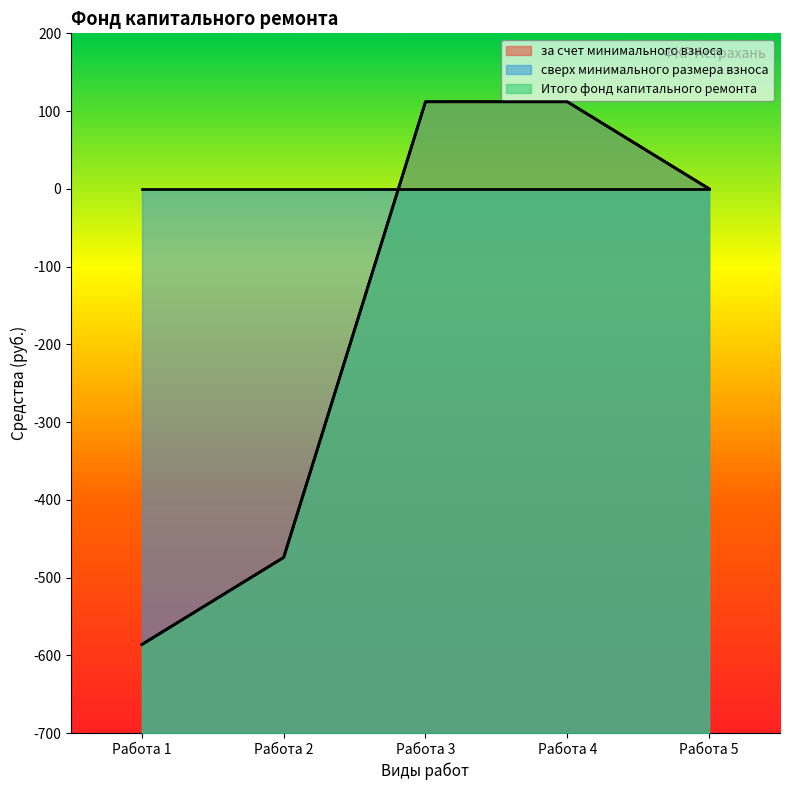

True or false: за счет минимального взноса has more than 1 interior local peaks.

False